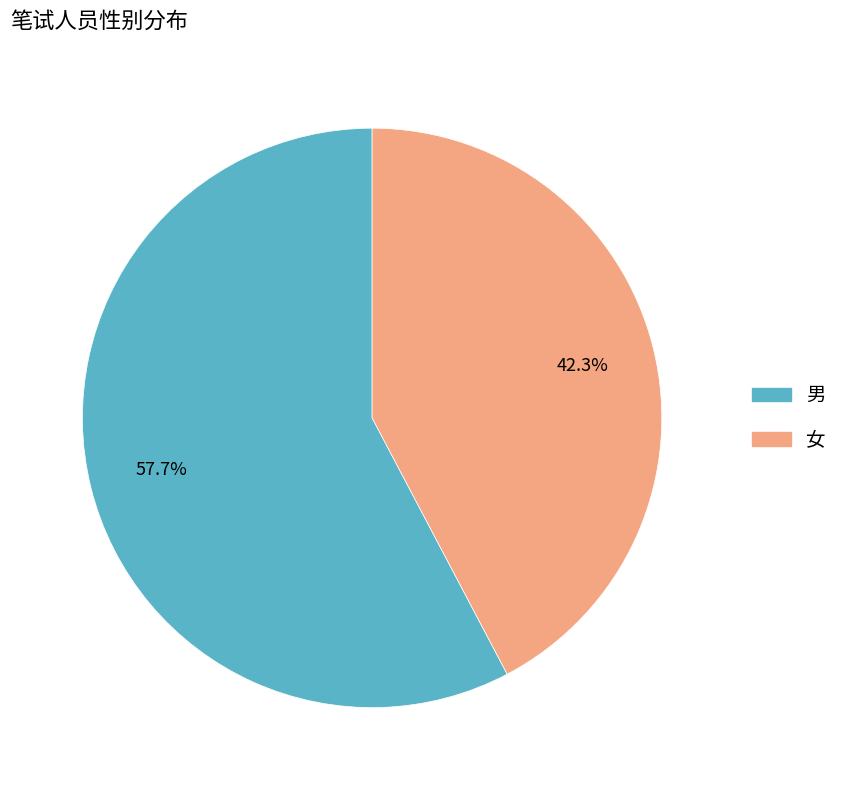

Approximately how many times larger is the value at 女 compared to 男?

0.7